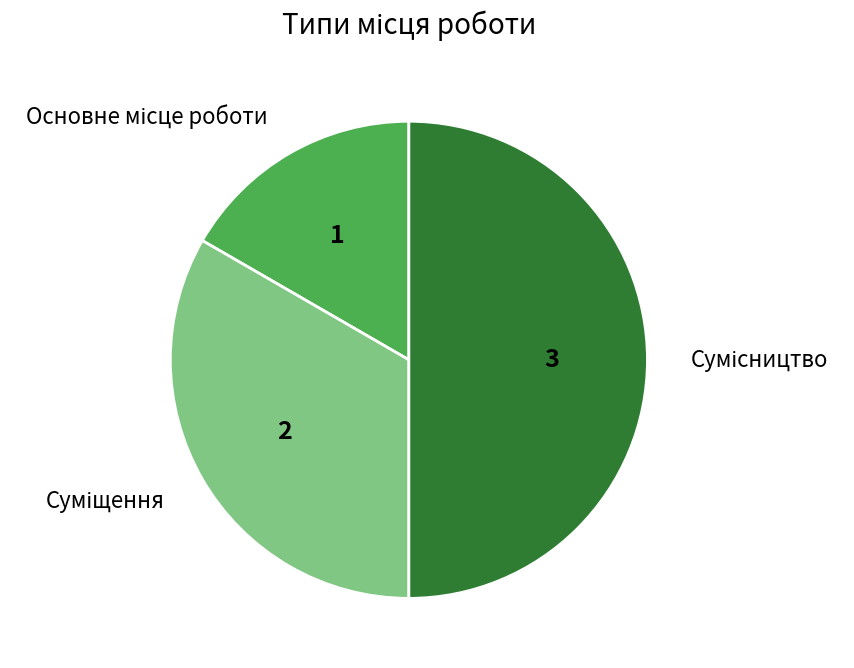

Is it true that Суміщення is 33% of the pie?

True